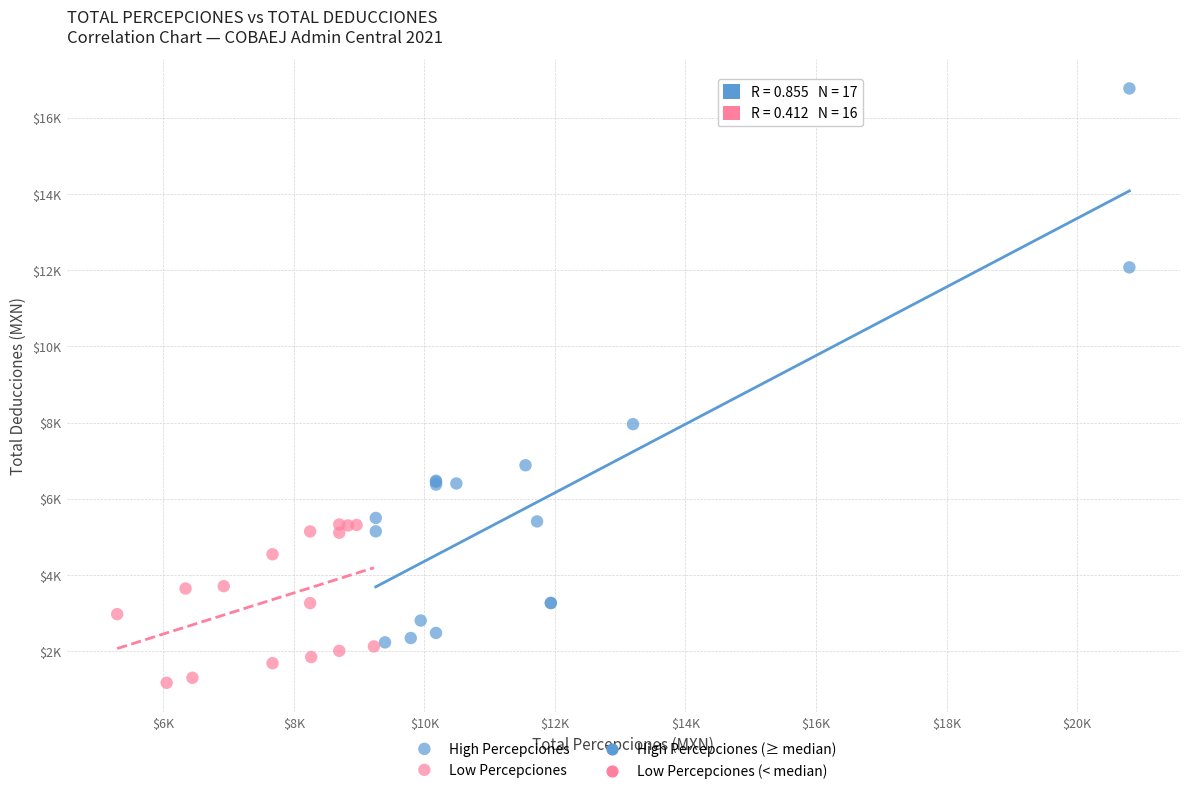

Which series contains the highest Y value?

High Percepciones